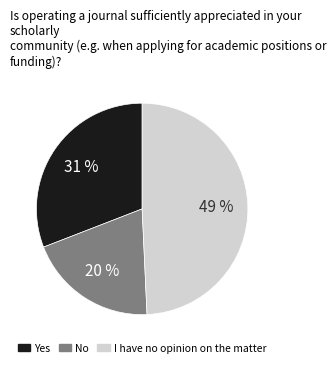

How many segments does this pie chart have?

3